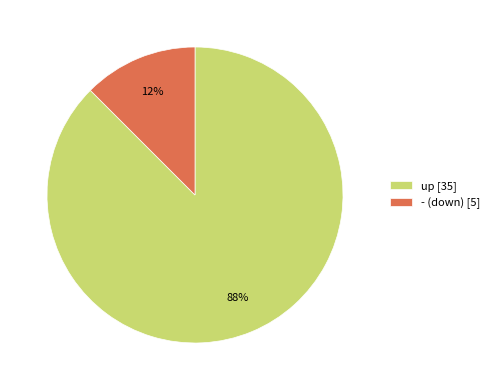

The - (down) [5] slice represents 12% of the pie. True or false?

True